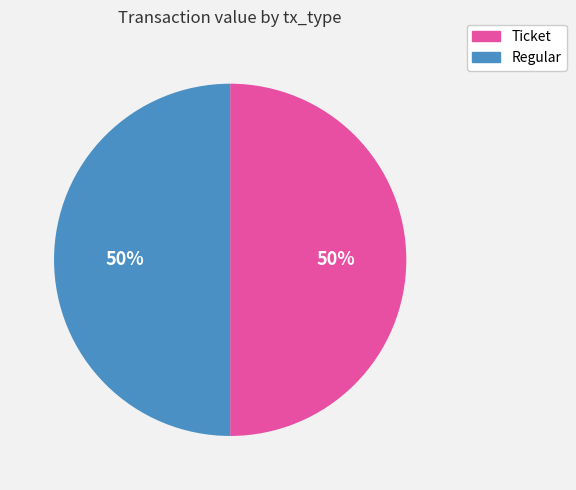

True or false: Regular accounts for 61% of the total.

False